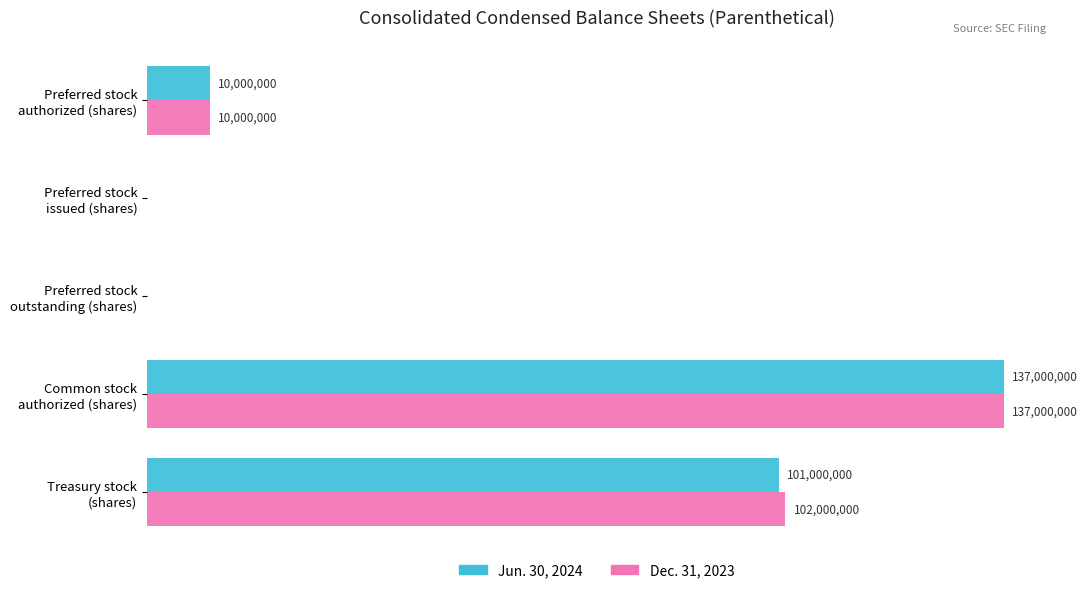

Which category has the highest value across all series?

Common stock
authorized (shares)